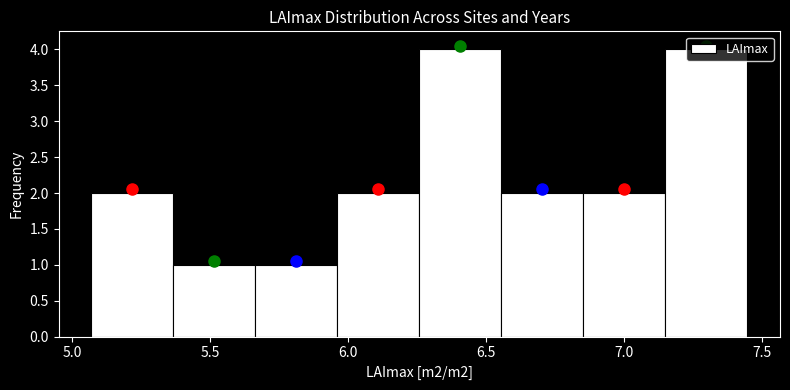

Reading left to right, transcribe this chart: for each bar, give the range it covers on the x-axis and its height. Neither the bar edges nor the heights are printed on the chart, so give them approximately, as read against the axes.

5.05 to 5.35: 2
5.35 to 5.65: 1
5.65 to 5.95: 1
5.95 to 6.25: 2
6.25 to 6.55: 4
6.55 to 6.85: 2
6.85 to 7.15: 2
7.15 to 7.45: 4